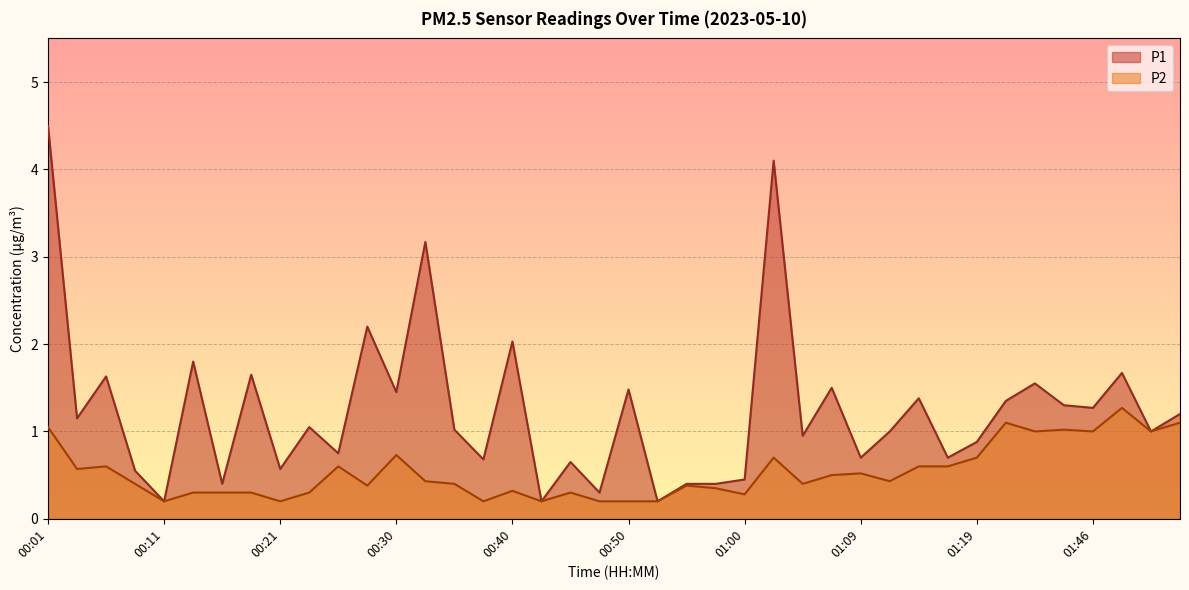

How many values in the P1 series are below 1?

17